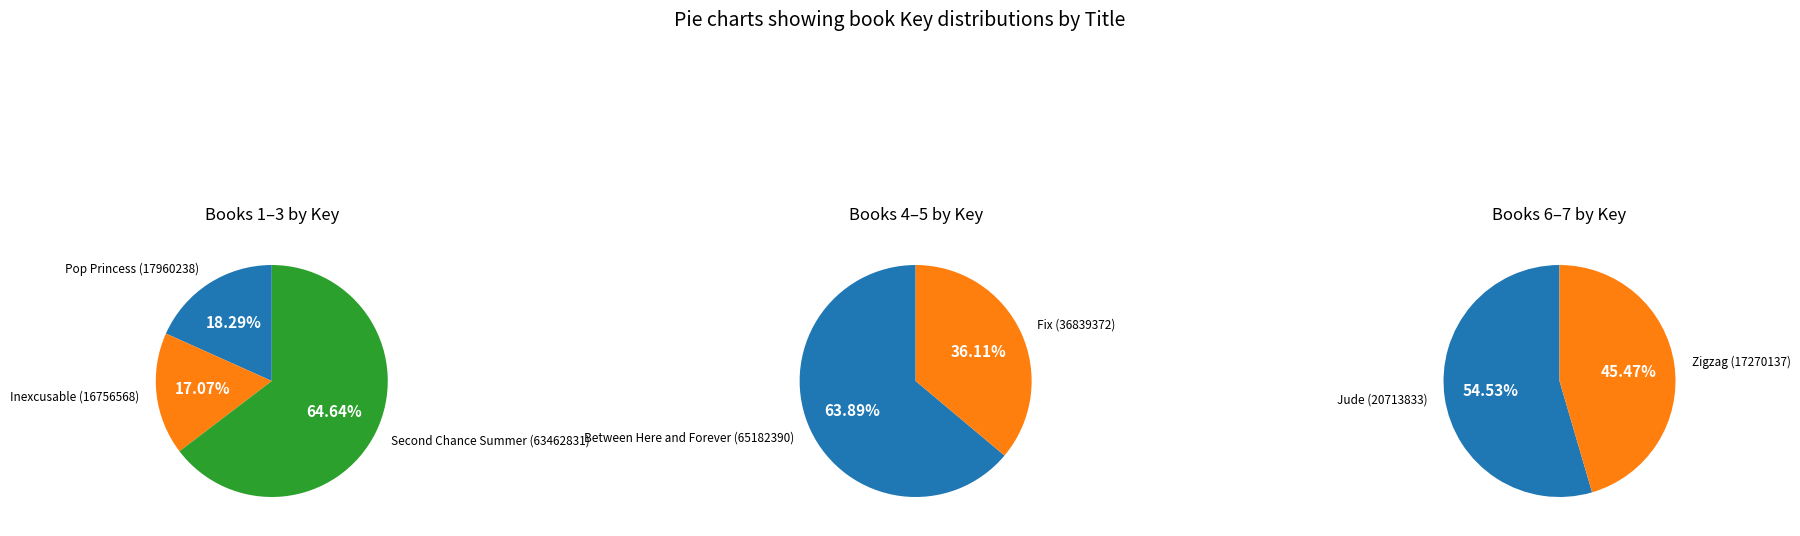

Count the number of slices in the pie.

7